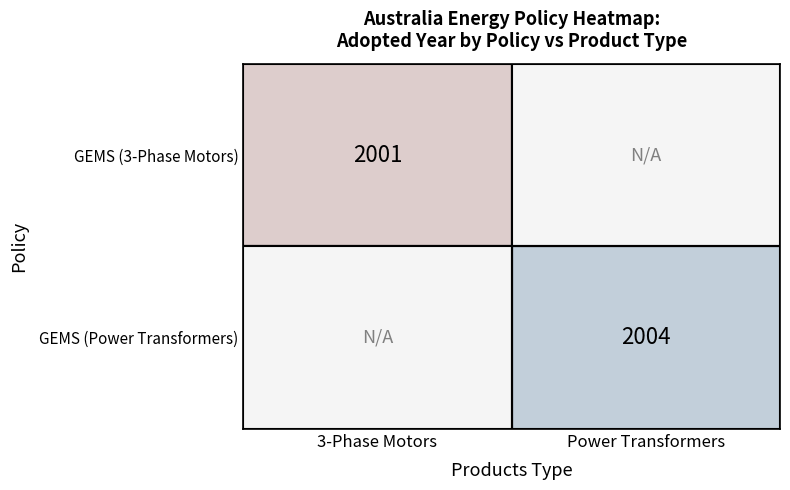

Is the value of GEMS (Power Transformers) at Power Transformers greater than the value of GEMS (3-Phase Motors) at 3-Phase Motors?

Yes